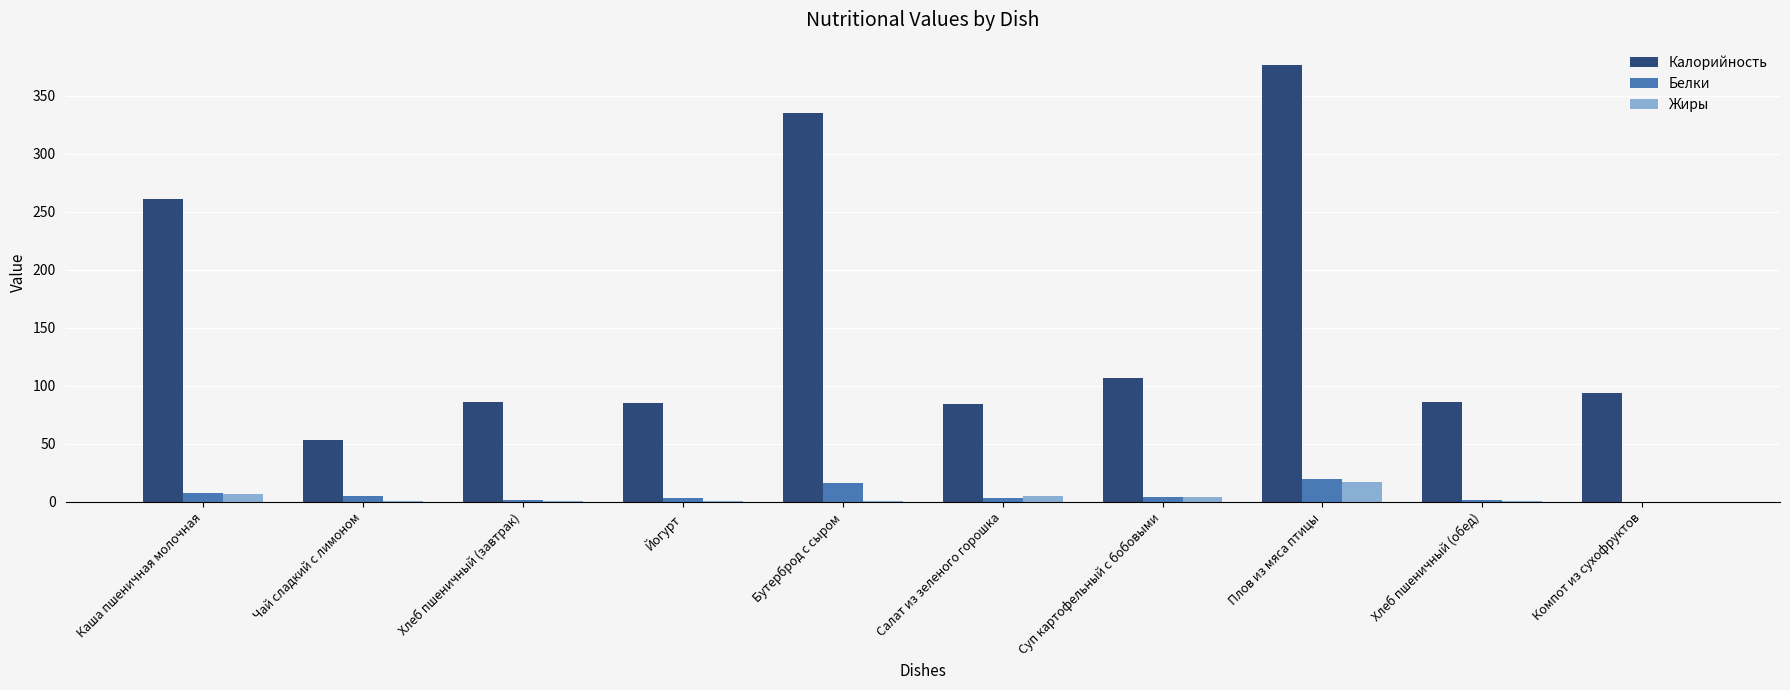

What is the greatest value displayed?

377